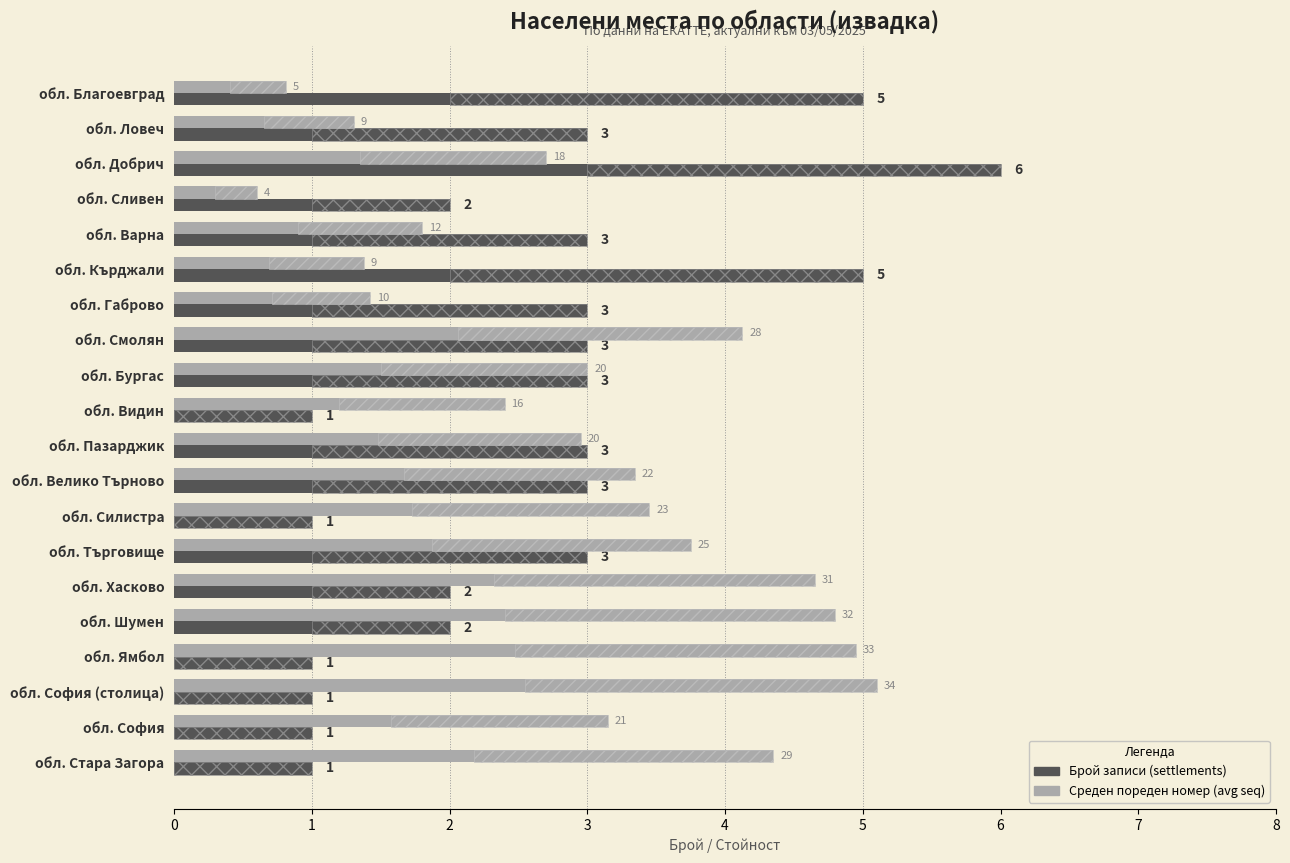

What is the sum of the Среден пореден номер (avg seq, scaled) values at обл. Благоевград and обл. Габрово?

2.2